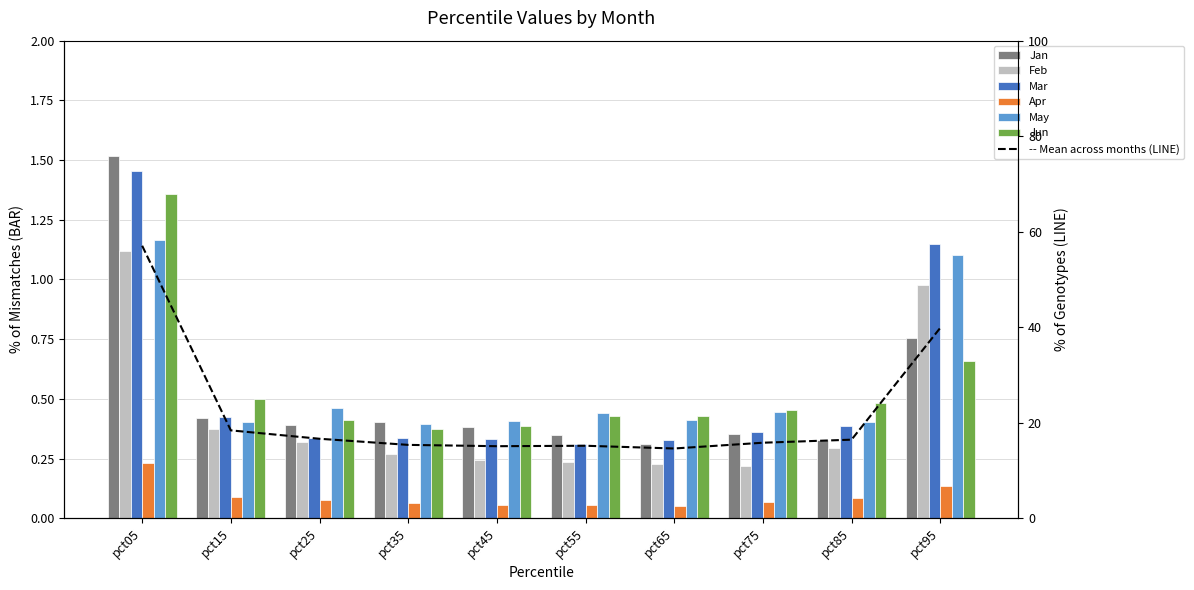

Which category has the highest value in the Apr series?

pct05